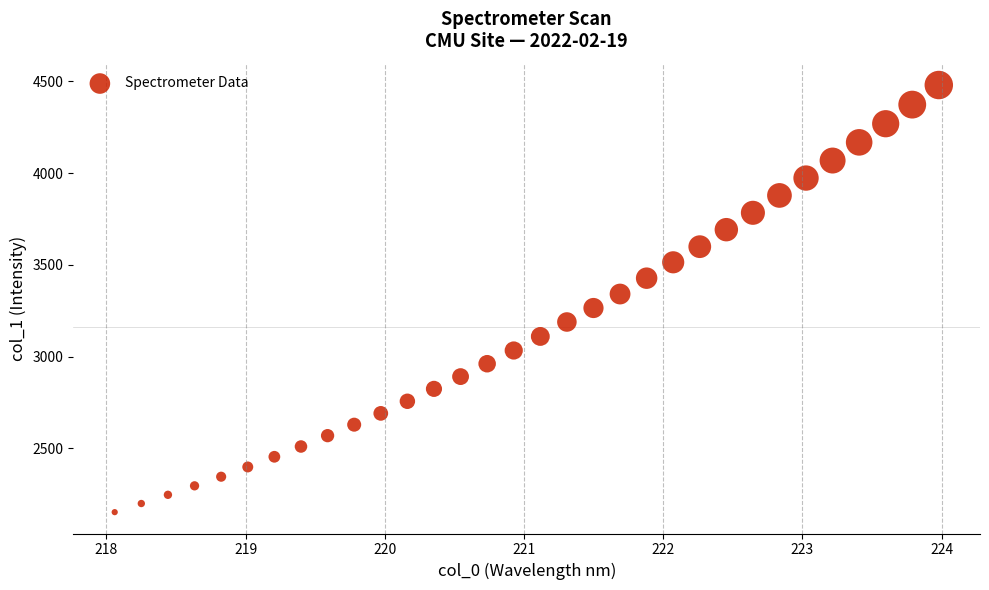

What is the range of X values (max minus min)?

5.9